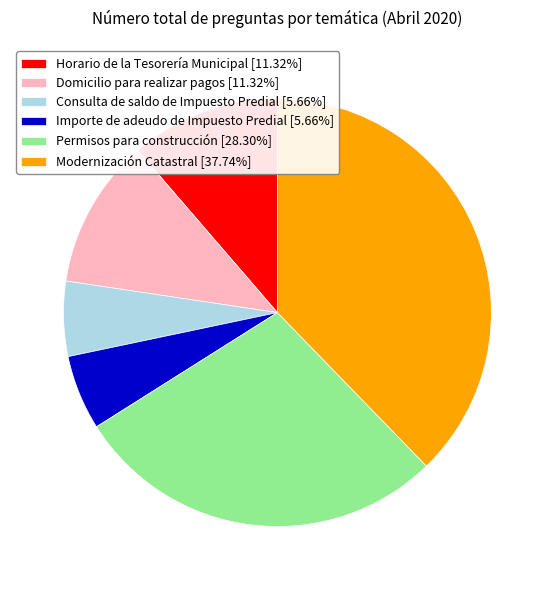

Count the number of slices in the pie.

6